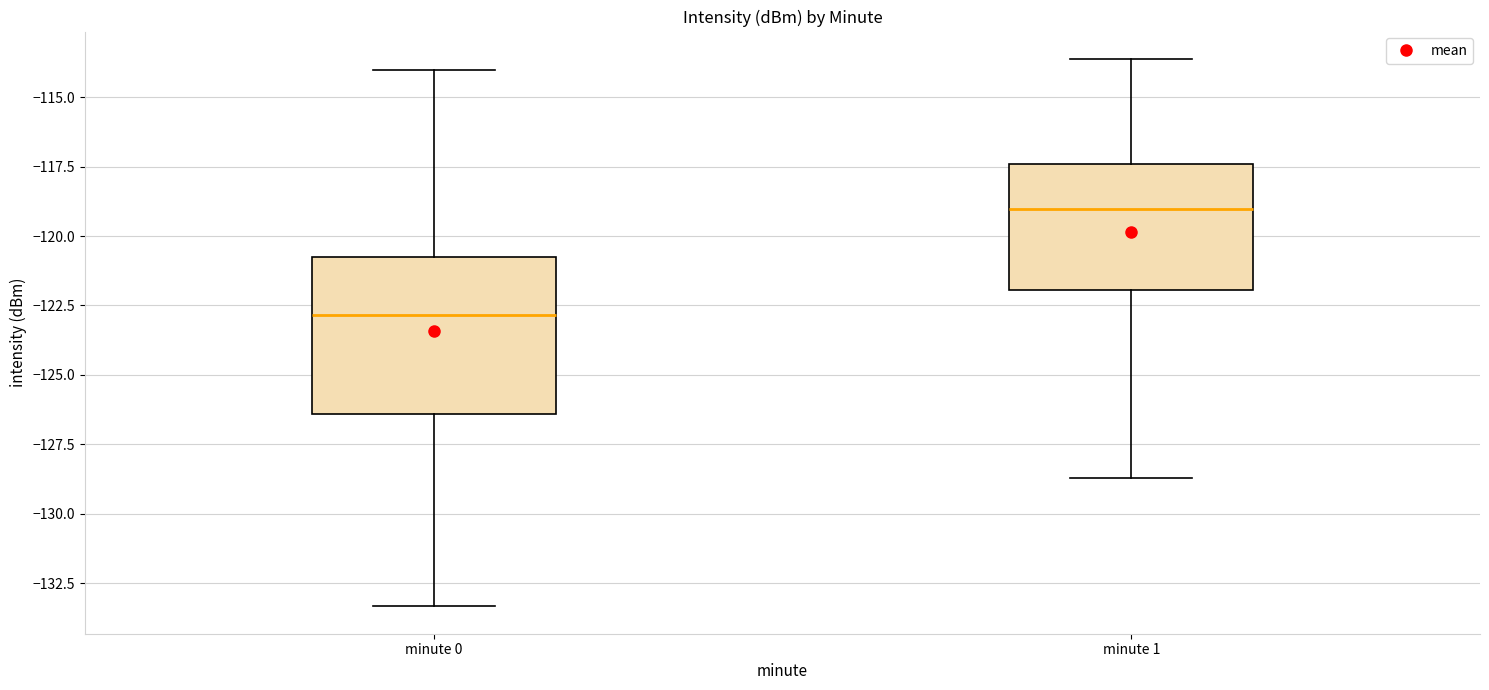

Where does the lower whisker of the box for minute 0 end on the y-axis? The values are not printed on the chart, so give them approximately, as read against the axis.

-133.5